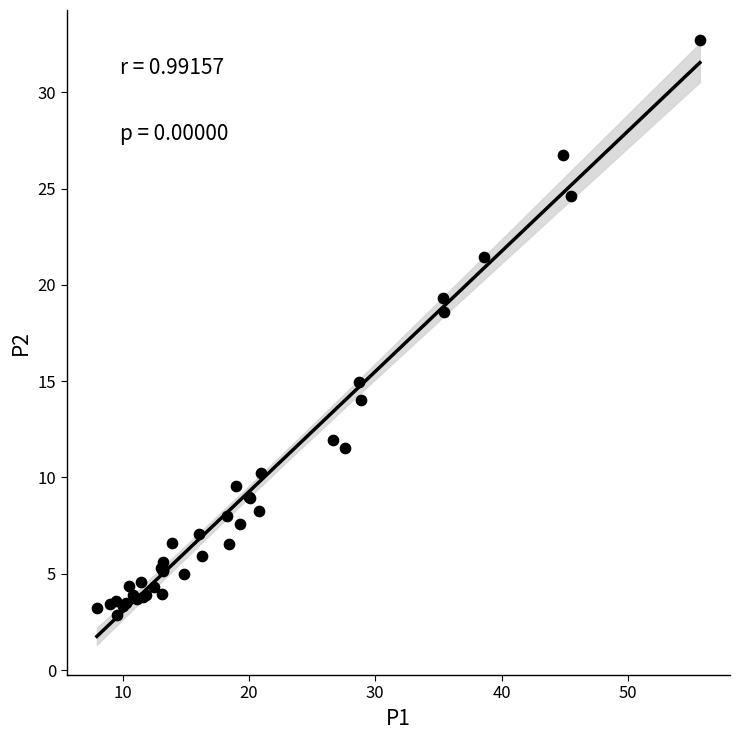

What Y value in the scatter plot is closest to 17?

18.6